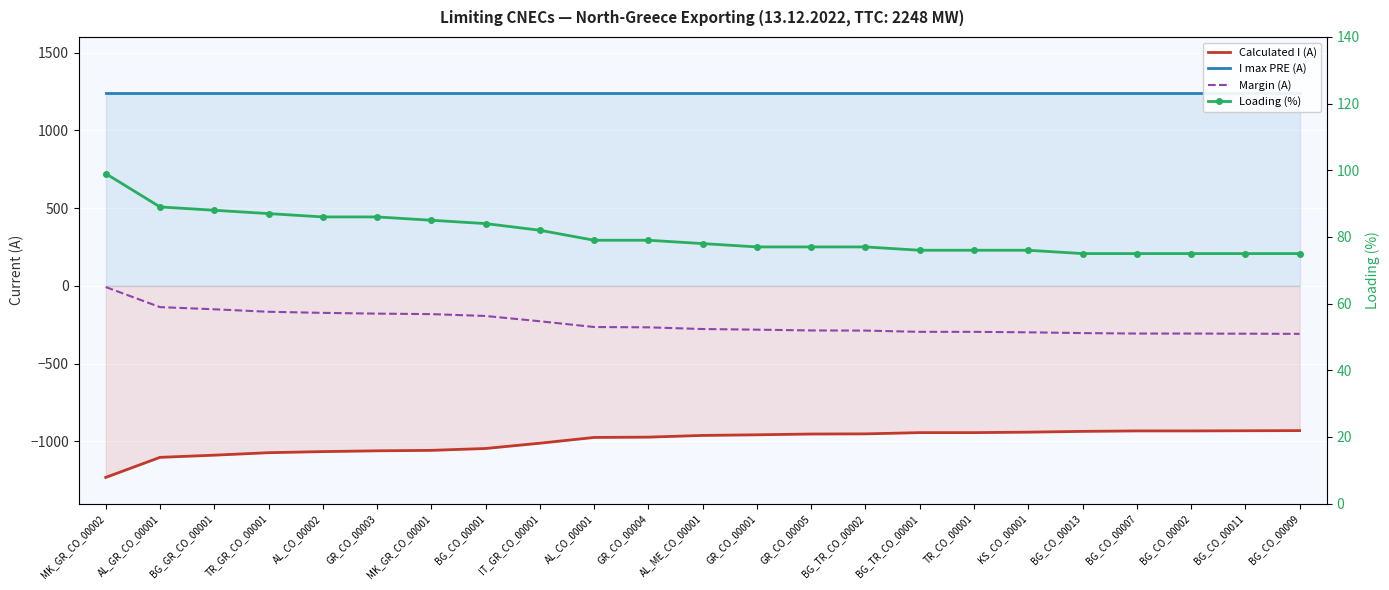

Which series has the largest range (max minus min)?

Calculated I (A)